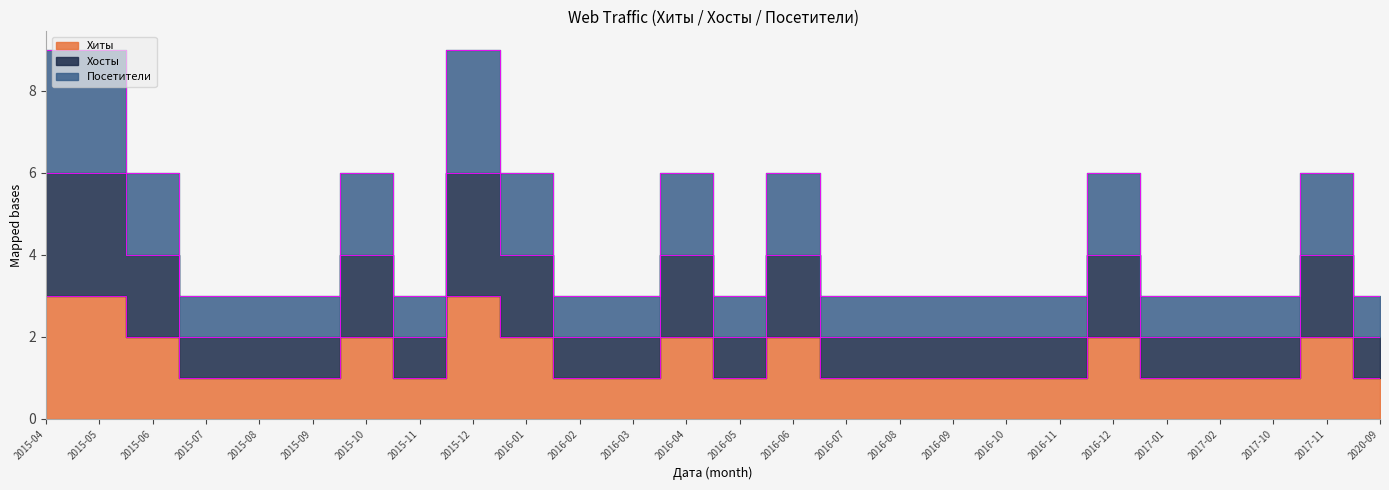

What is the greatest value displayed?

9